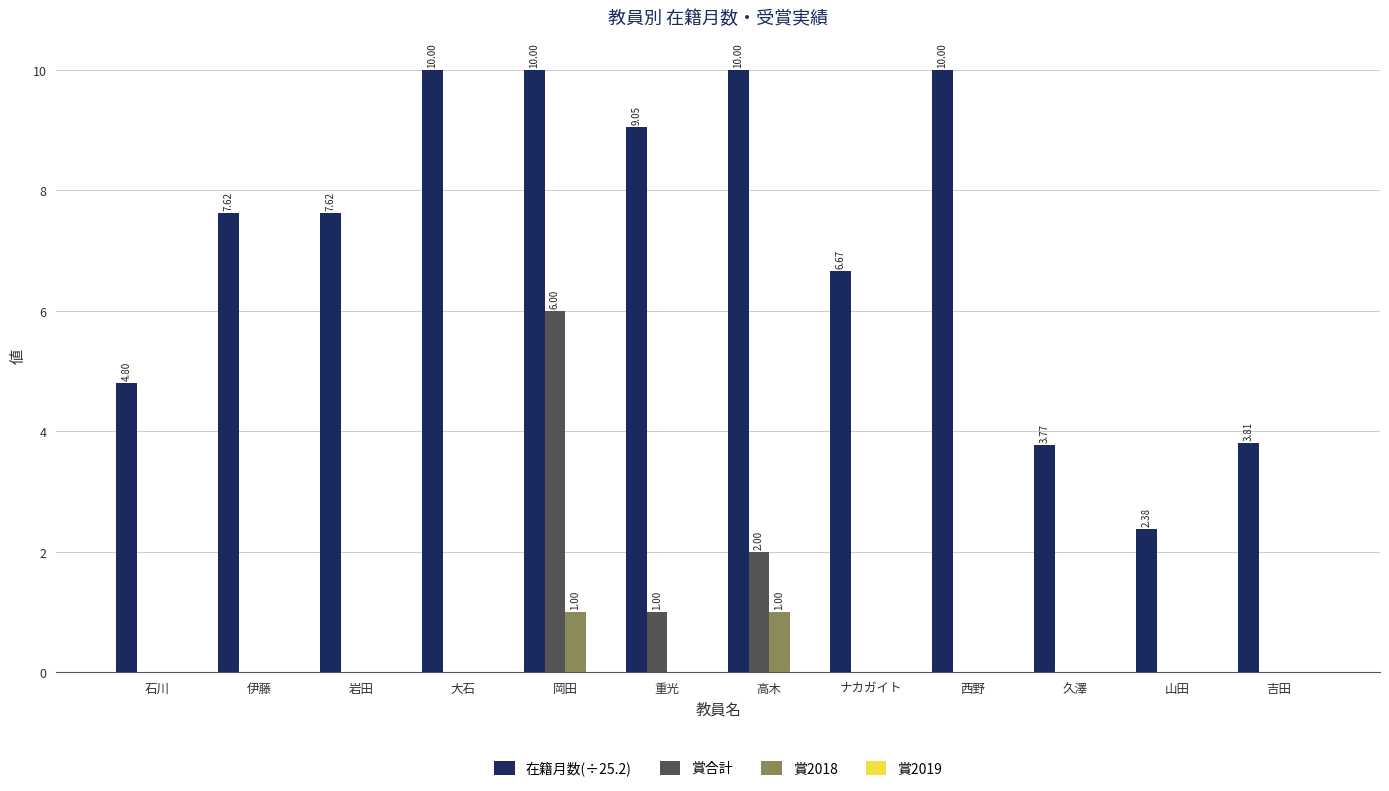

Between 岡田 and 重光, which series saw the biggest shift?

賞合計